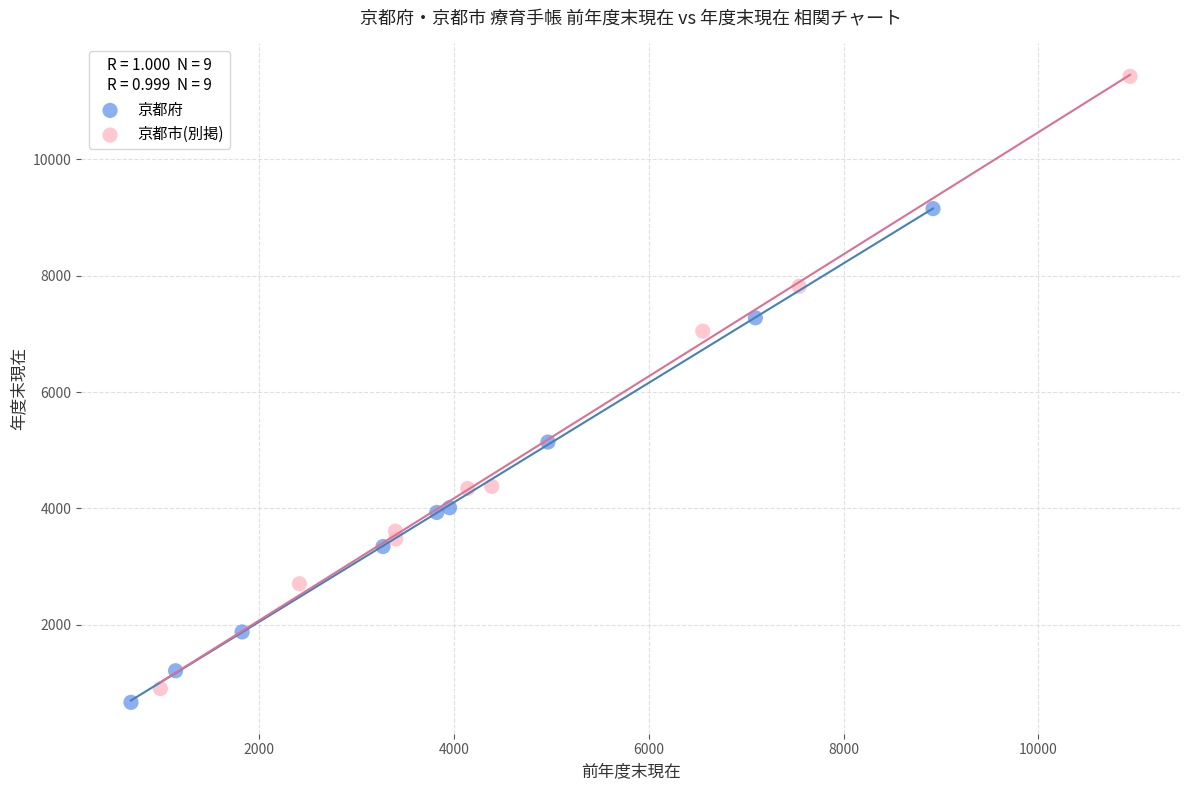

What are all the series names shown in the legend?

京都府, 京都市(別掲)